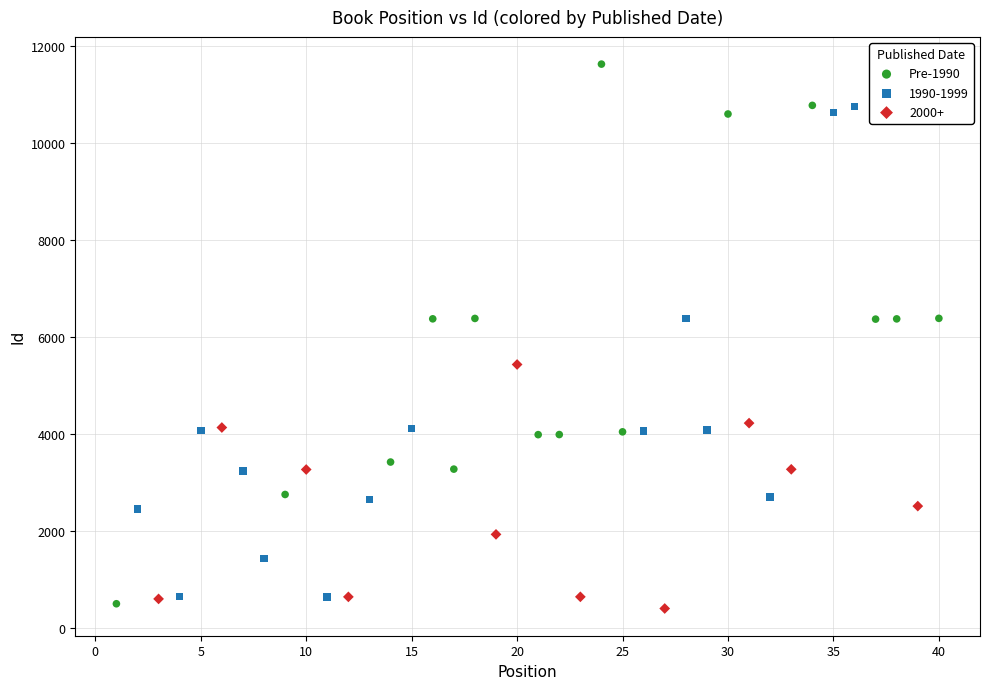

Which series has the widest spread of Y values?

Pre-1990